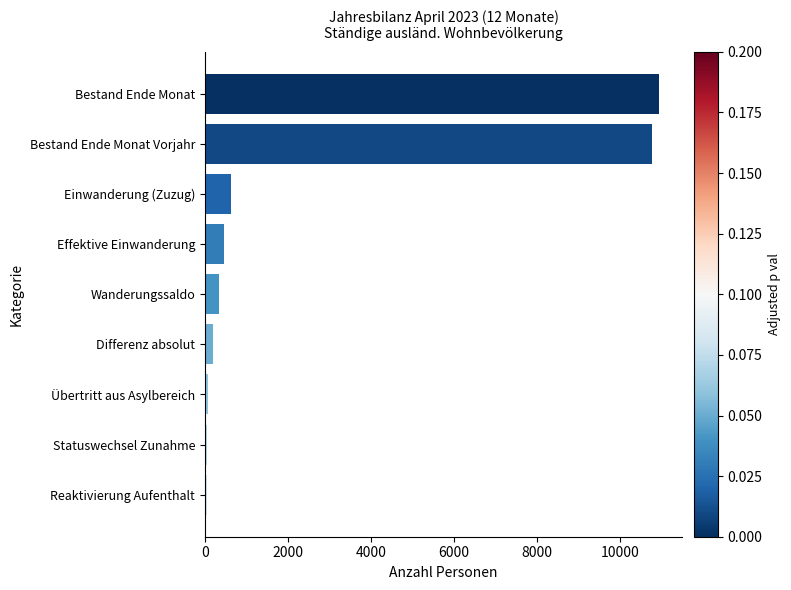

What is the difference between the maximum and second lowest values?

10885